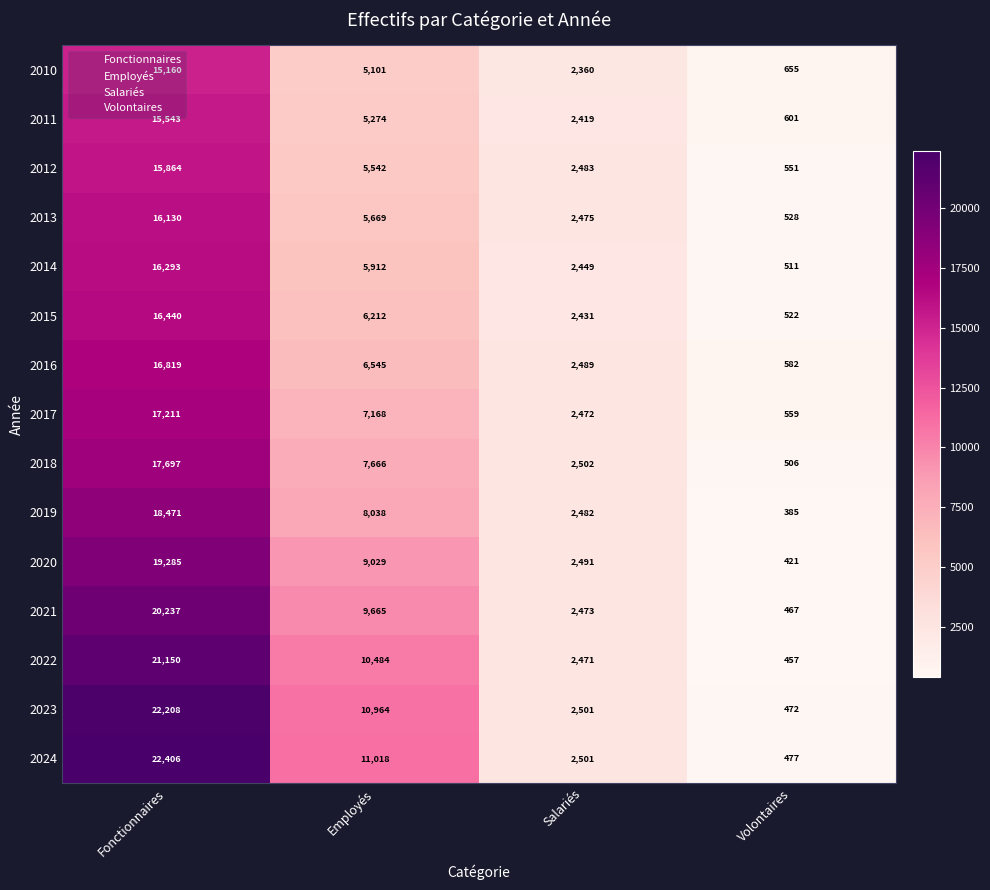

The 2024 series shows 22406 at Fonctionnaires. True or false?

True